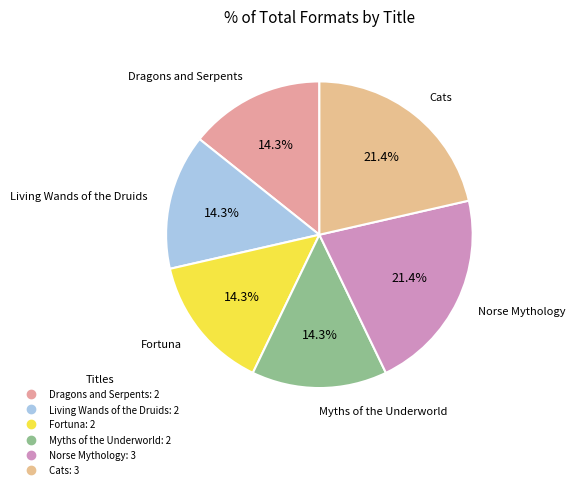

To the nearest percent, what percentage of the pie is Fortuna?

14%